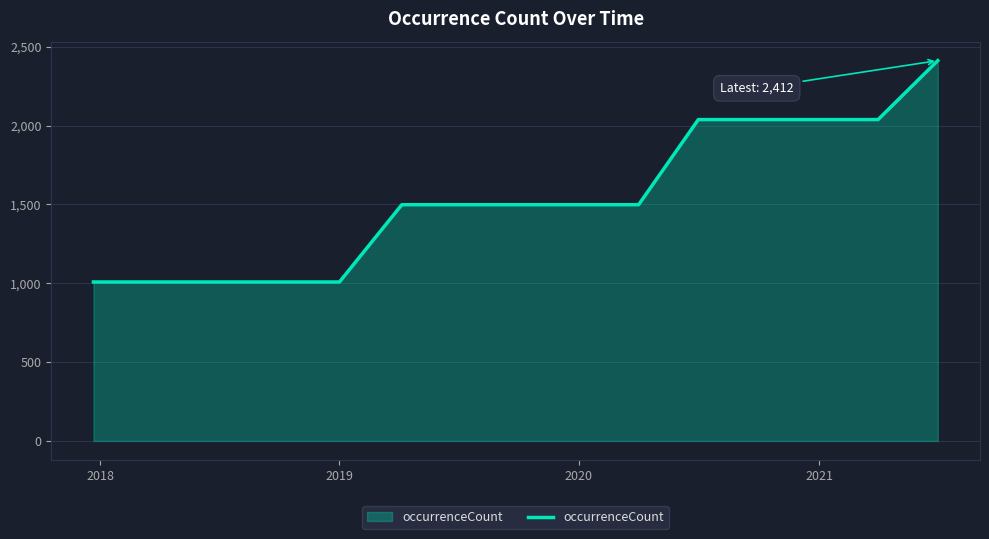

What is the difference between the maximum and minimum values?

1404